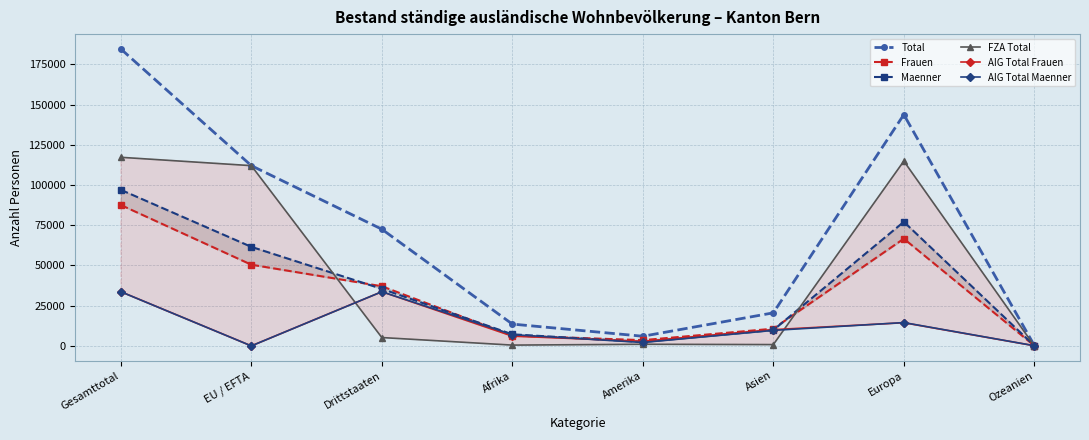

Where is AIG Total Maenner nearest to the value 16829?

Europa